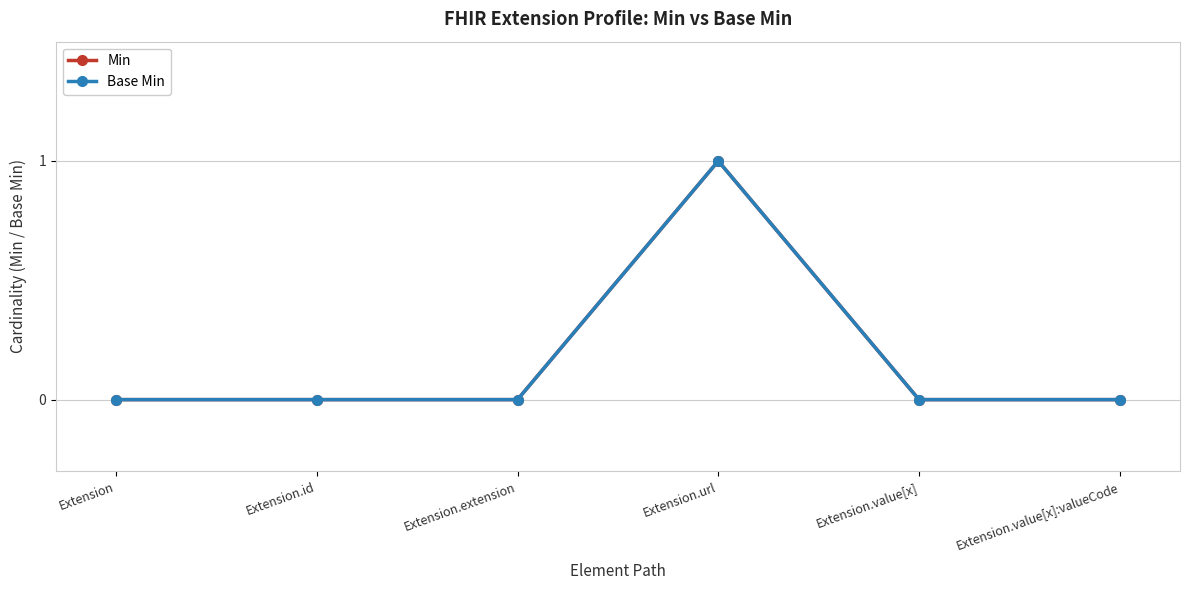

Does the chart have visible grid lines?

Yes